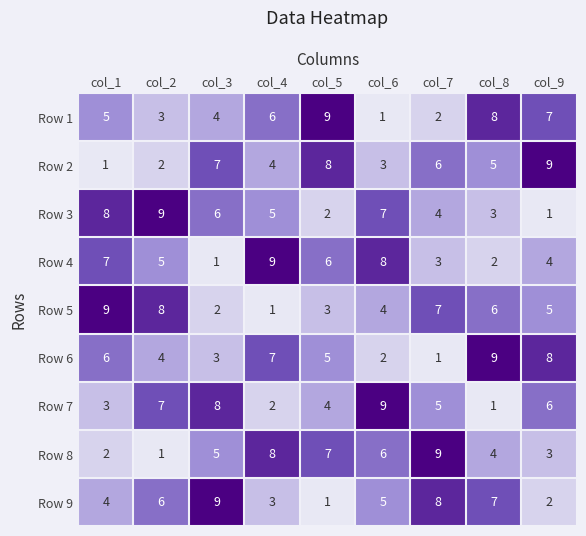

Which category has the highest value in the Row 9 series?

col_3